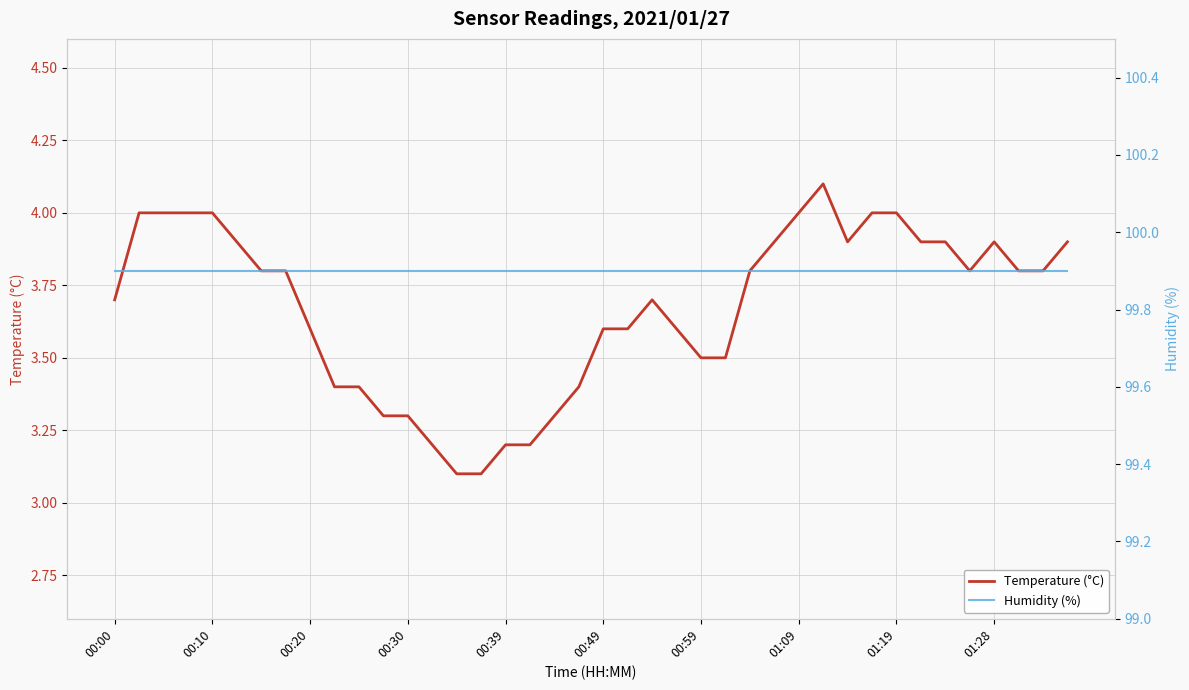

What is the sum of all Temperature (°C) values?

146.9